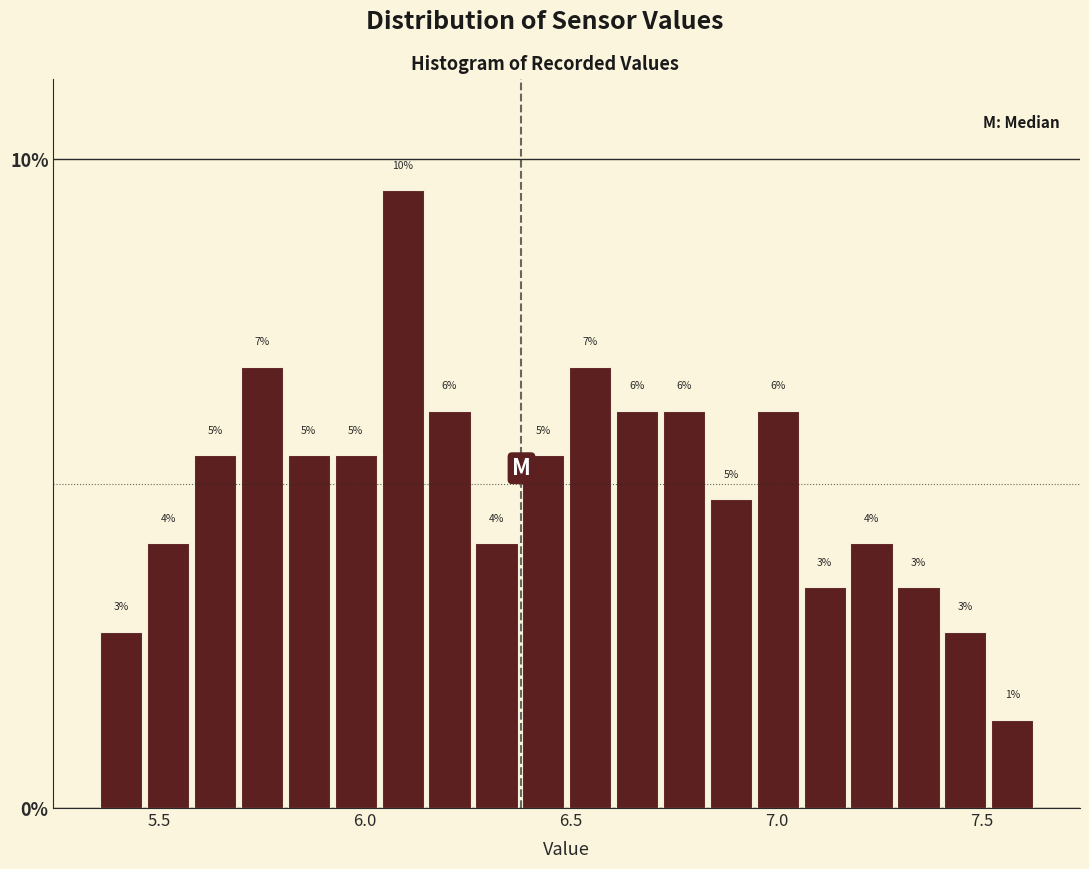

Around what value on the x-axis is the tallest bar? Give the approximate position of its centre, as read against the axis.

6.10